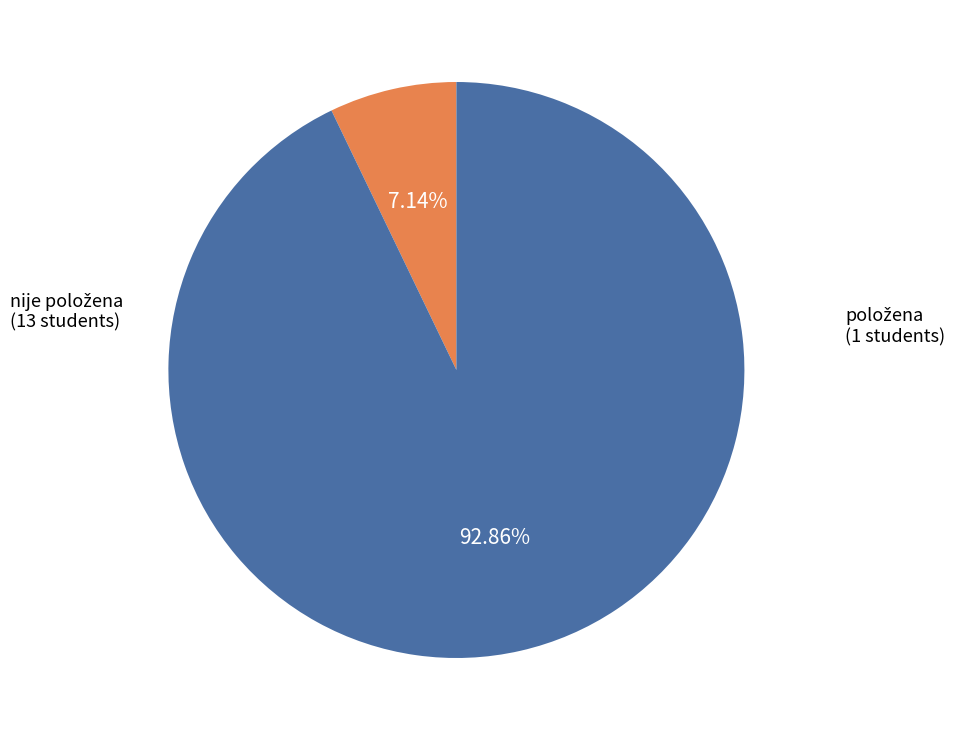

To the nearest percent, what is the difference between the largest and smallest slice percentages?

86%